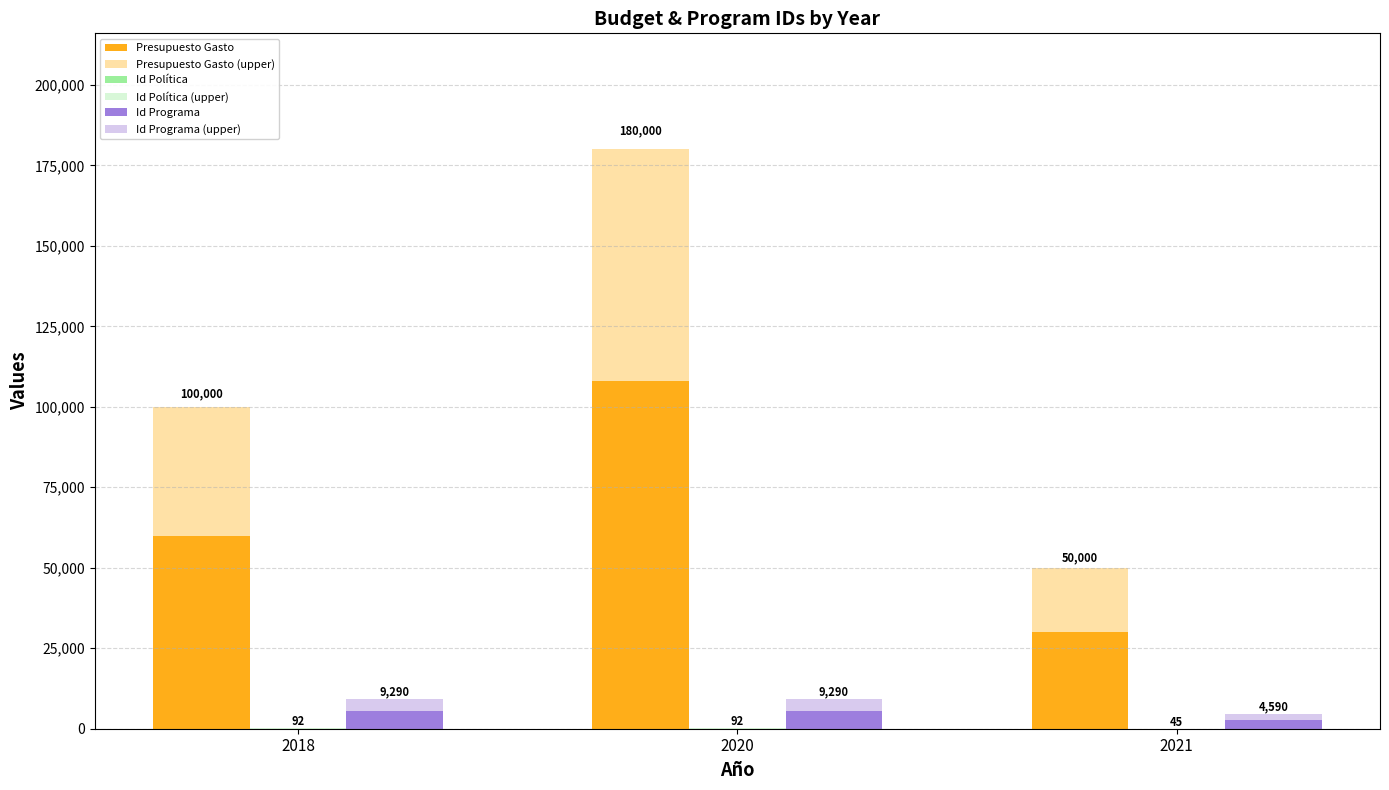

Where is Presupuesto Gasto (upper) nearest to the value 46000?

2018